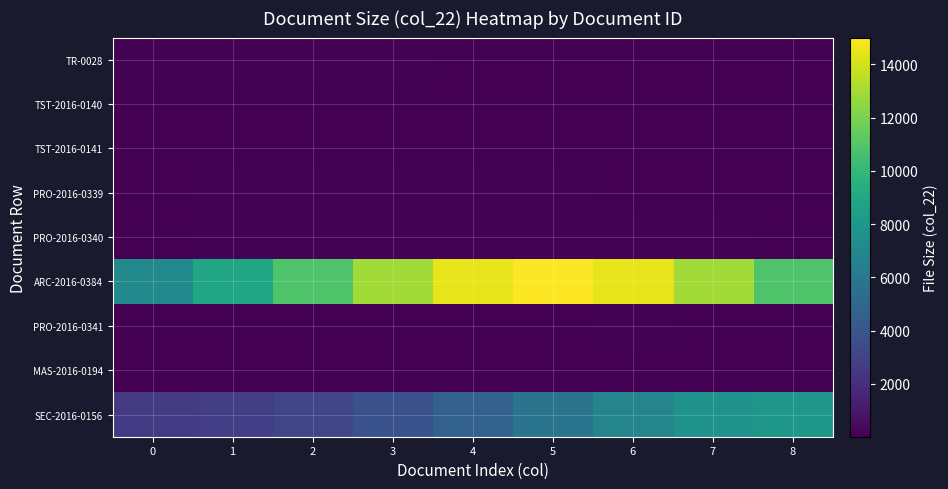

Between 1 and 8, which series saw the biggest shift?

SEC-2016-0156